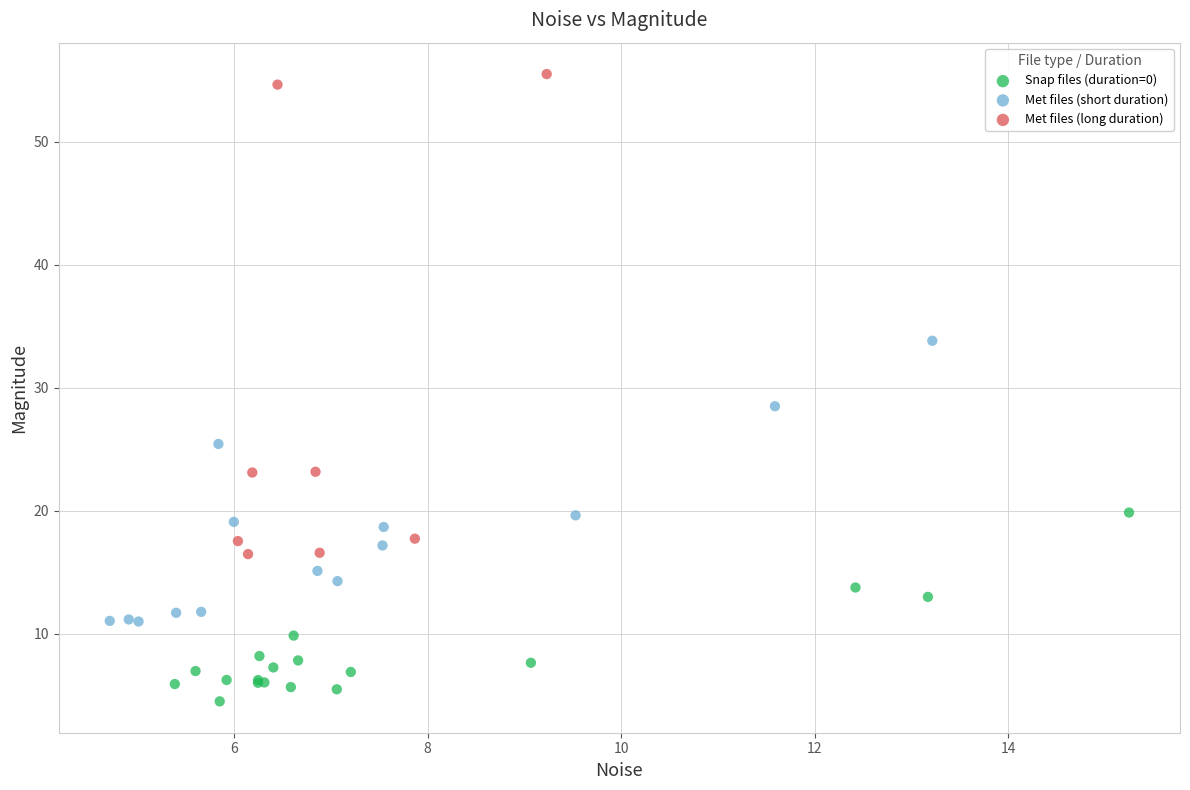

Which series reaches the maximum Y coordinate?

Met files (long duration)